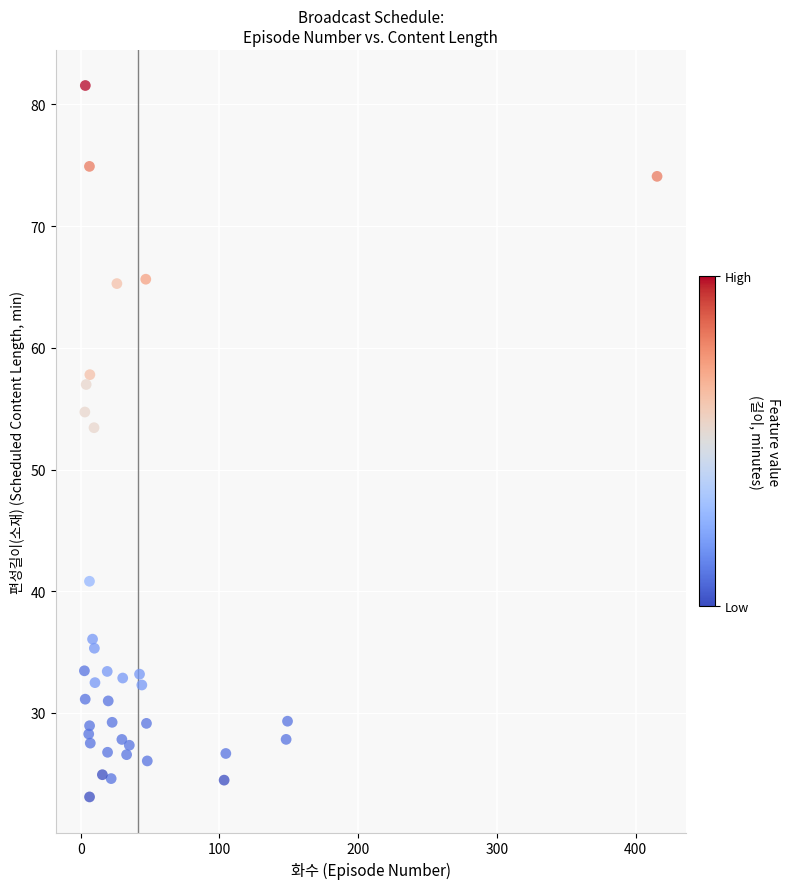

What Y value in the scatter plot is closest to 52?

53.4